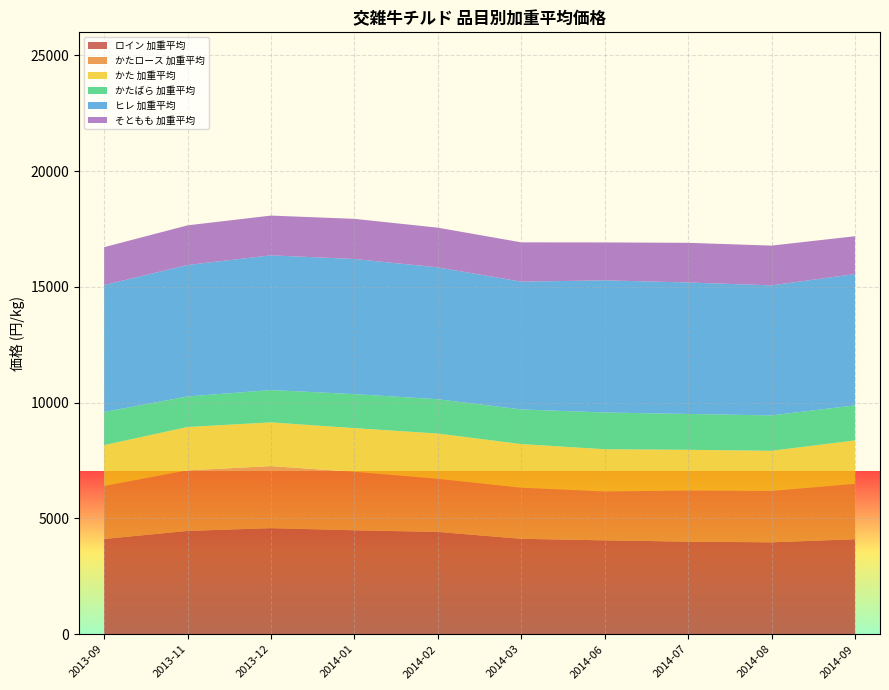

Reading right to left, list all the values displayed in this chart.

ロイン 加重平均: 4103.5	3970.2	3998.5	4055.6	4121.8	4419.3	4489.0	4581.5	4461.6	4114.6
かたロース 加重平均: 2391.0	2217.1	2207.2	2111.3	2205.4	2290.9	2525.0	2681.9	2615.2	2286.5
かた 加重平均: 1876.8	1735.2	1760.5	1823.2	1886.8	1957.7	1888.2	1887.9	1874.4	1766.2
かたばら 加重平均: 1515.2	1529.6	1548.9	1588.0	1496.2	1482.7	1470.0	1396.8	1319.3	1432.8
ヒレ 加重平均: 5670.3	5617.8	5679.1	5708.9	5520.0	5696.1	5836.1	5818.6	5678.7	5480.7
そともも 加重平均: 1635.0	1717.2	1713.2	1637.6	1697.6	1715.3	1735.1	1717.2	1713.2	1637.6